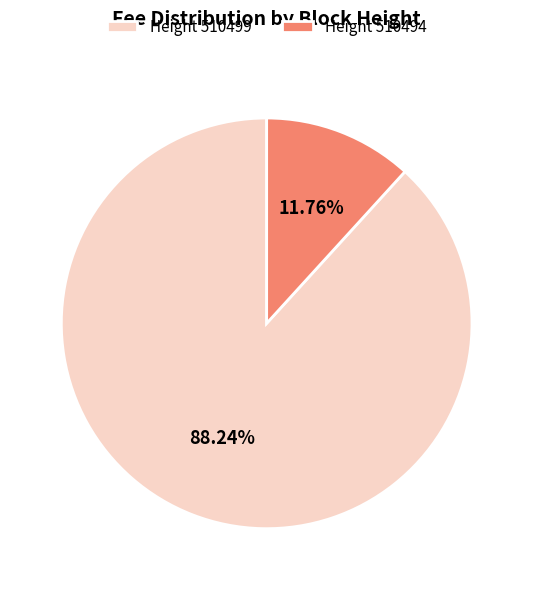

Which slice is the largest?

Height 510499